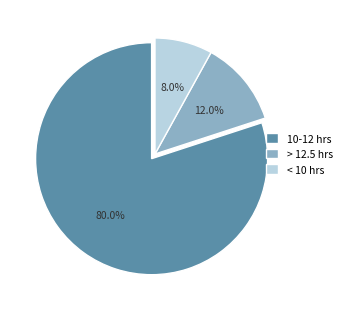

Is the sum of > 12.5 hrs and 10-12 hrs greater than half?

Yes